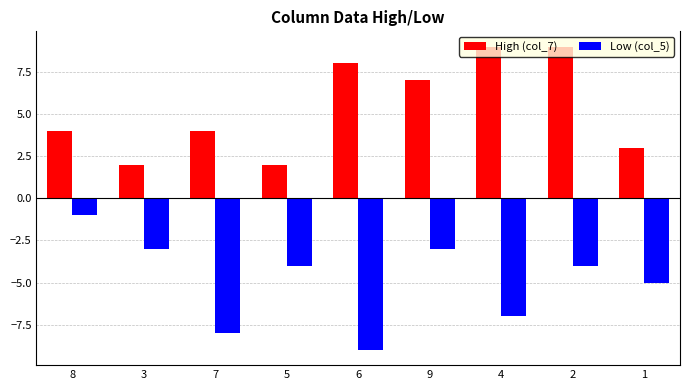

What is the label of the 8th bar from the left?

2